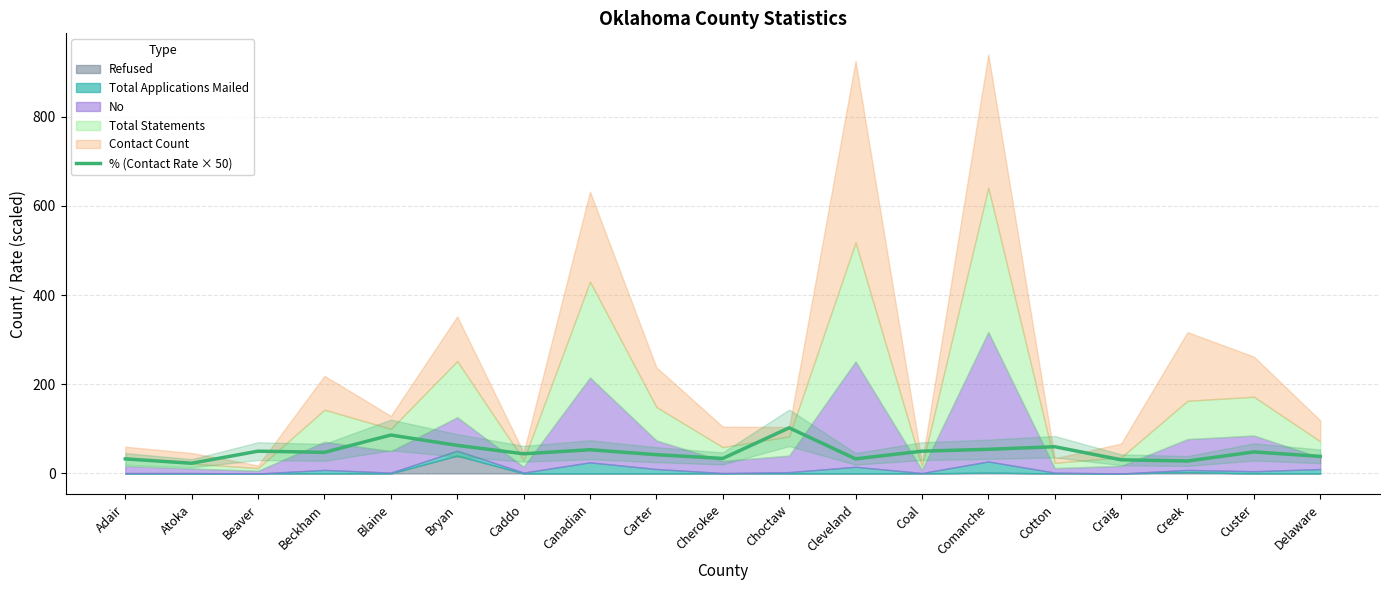

Which has a higher value, Caddo or Creek?

Caddo